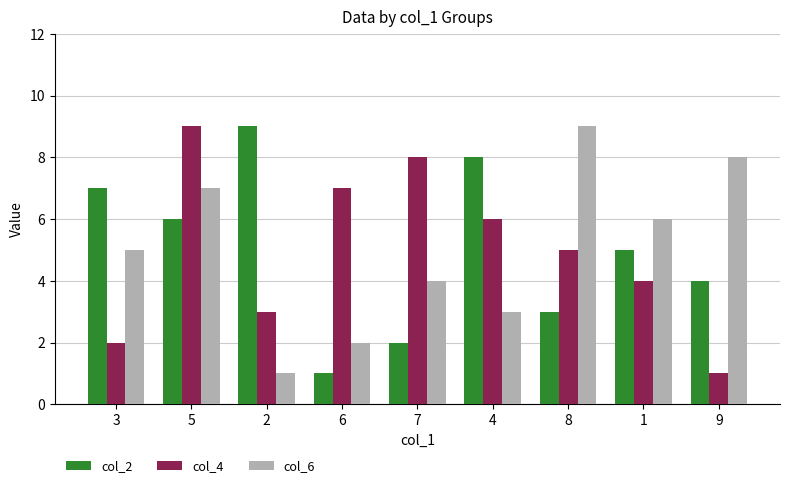

True or false: col_2 has a value of 9 at 2.

True